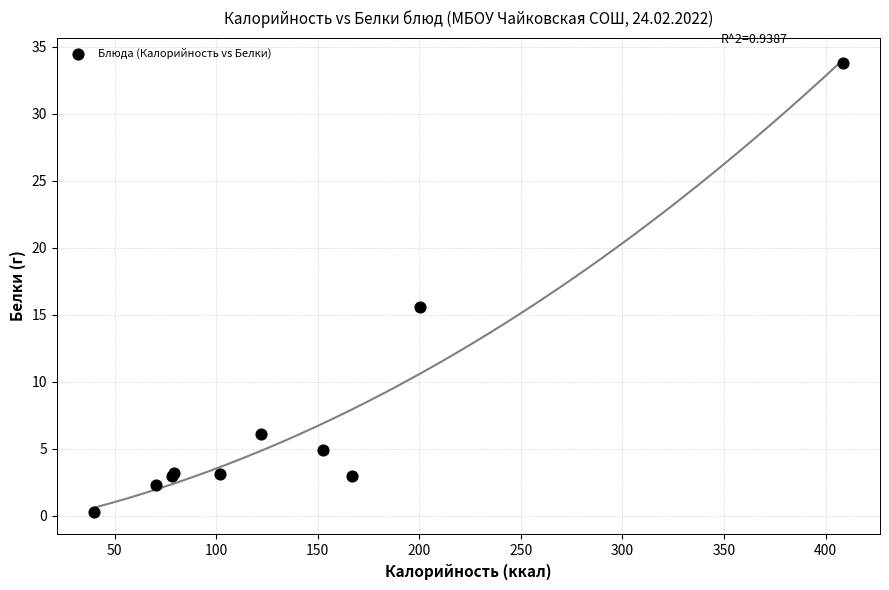

What Y value in the scatter plot is closest to 17?

15.6